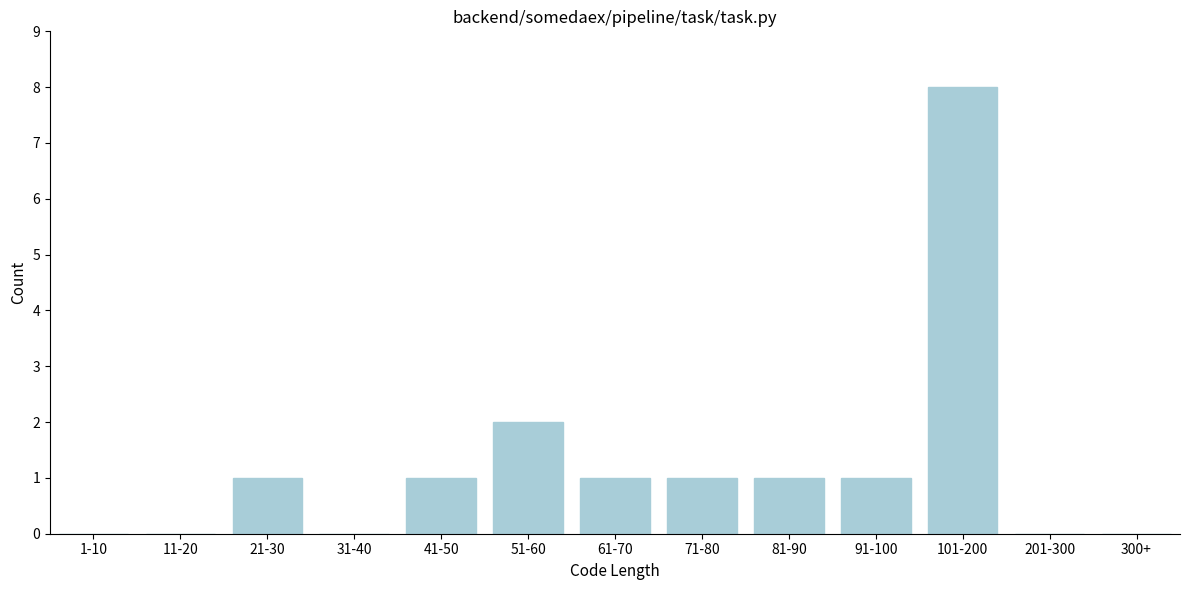

Reading left to right, list all the values displayed in this chart.

1-10=0	11-20=0	21-30=1	31-40=0	41-50=1	51-60=2	61-70=1	71-80=1	81-90=1	91-100=1	101-200=8	201-300=0	300+=0